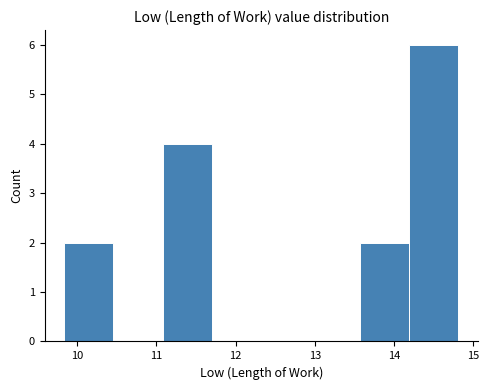

Reading left to right, transcribe this chart: for each bar, give the range it covers on the x-axis and its height. Neither the bar edges nor the heights are printed on the chart, so give them approximately, as read against the axes.

9.8 to 10.5: 2
10.5 to 11.1: 0
11.1 to 11.7: 4
11.7 to 12.3: 0
12.3 to 12.9: 0
12.9 to 13.6: 0
13.6 to 14.2: 2
14.2 to 14.8: 6